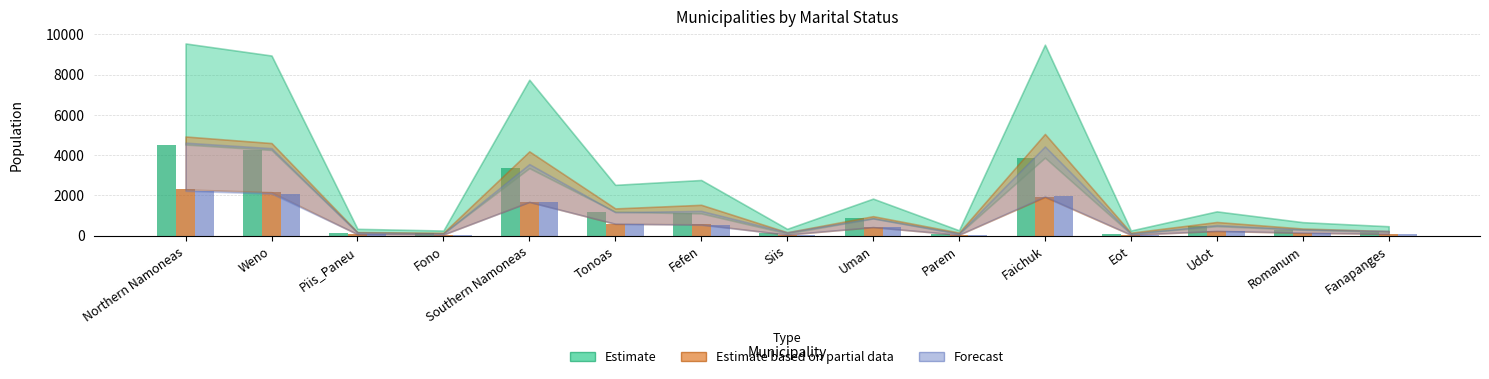

What is the approximate value of Never Married (Male) at Piis_Paneu, to the nearest 100?

100